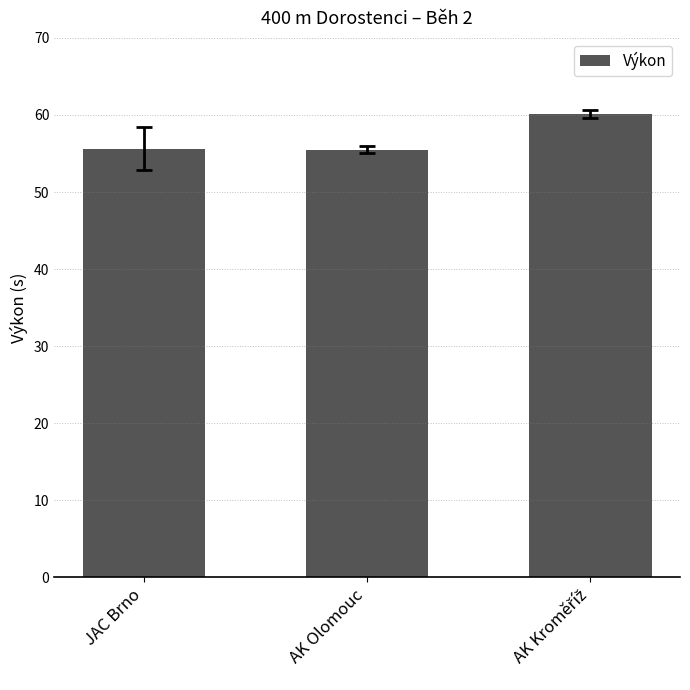

How many categories are shown in the chart?

3